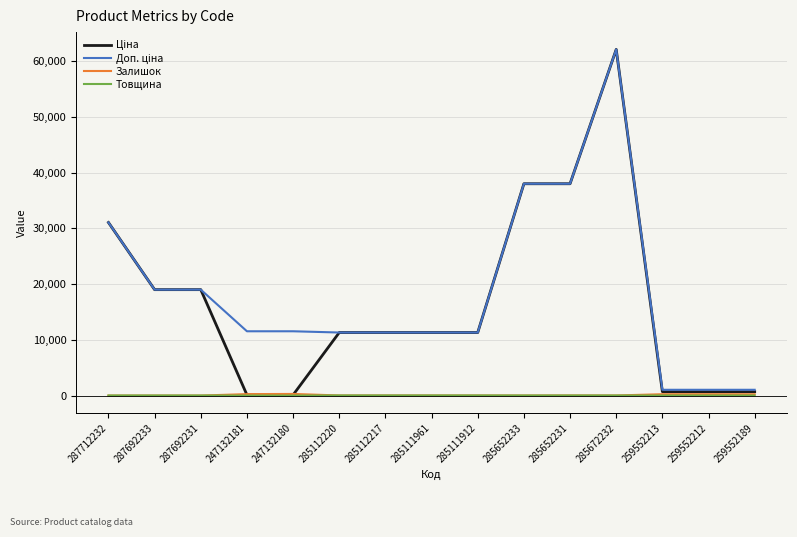

After their last crossing, which series has the higher values: Залишок or Товщина?

Залишок